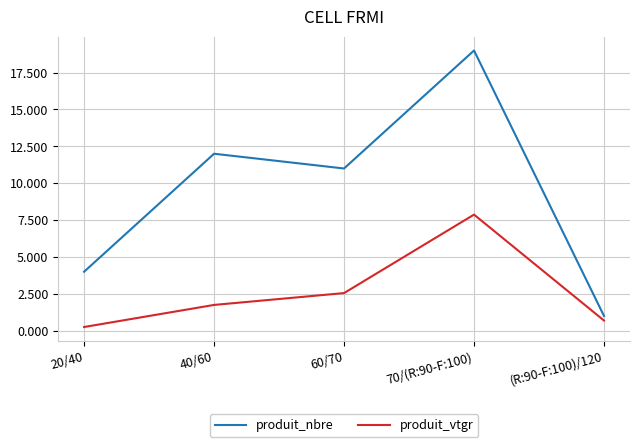

True or false: produit_vtgr and produit_nbre intersect in this chart.

False